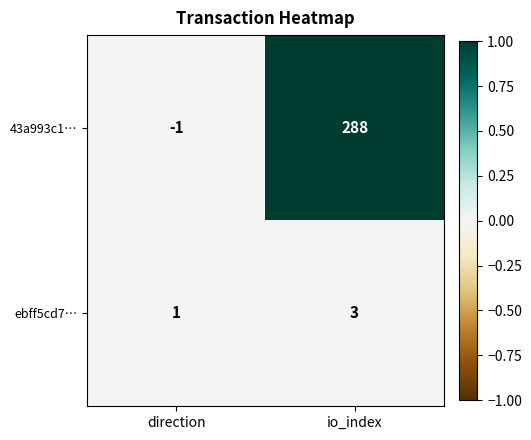

Reading left to right, transcribe all the data shown in this chart.

43a993c1…: direction=-1	io_index=288
ebff5cd7…: direction=1	io_index=3